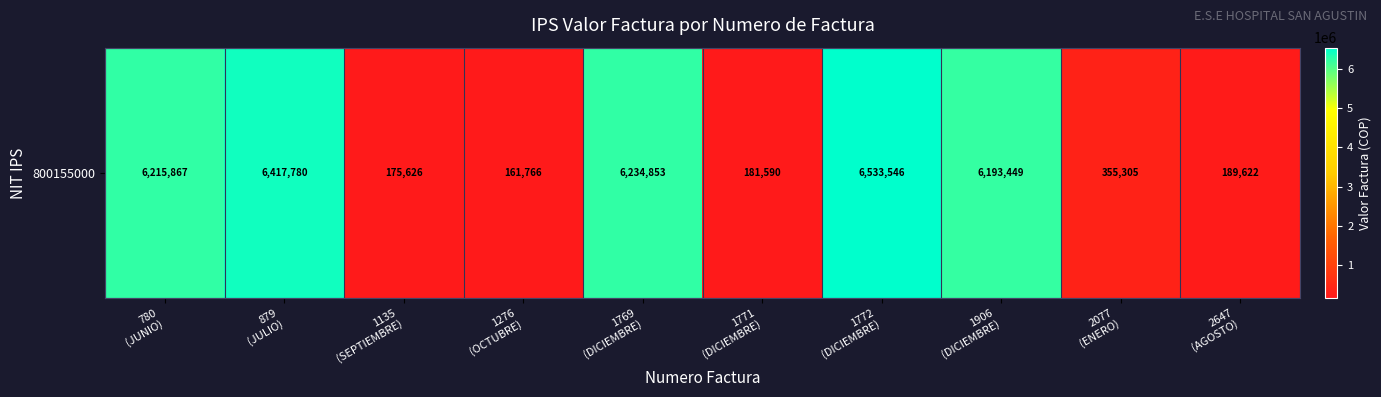

What is the difference between the second highest and second lowest values?

6242154